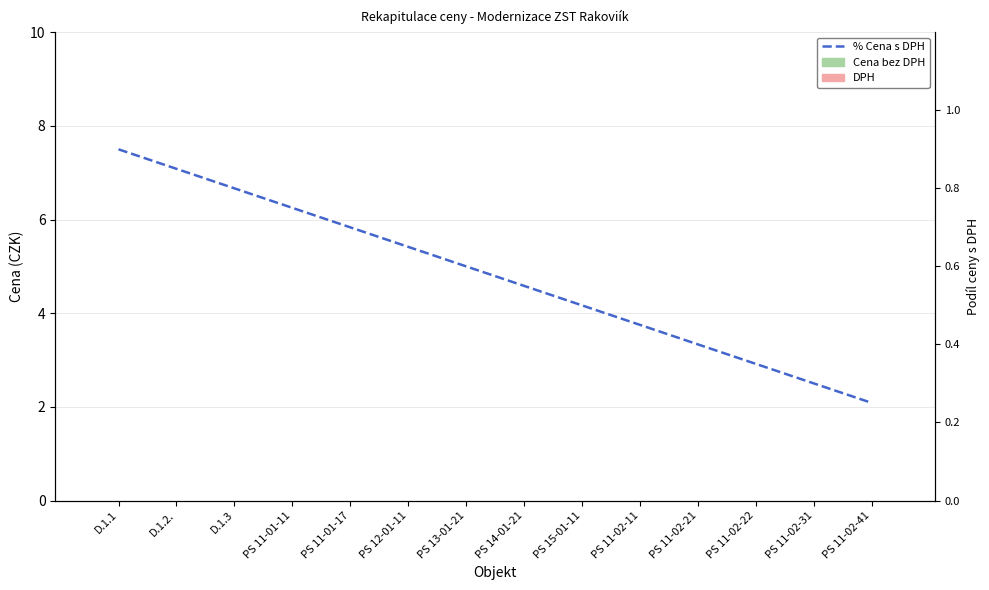

How many bars are there in each group?

3